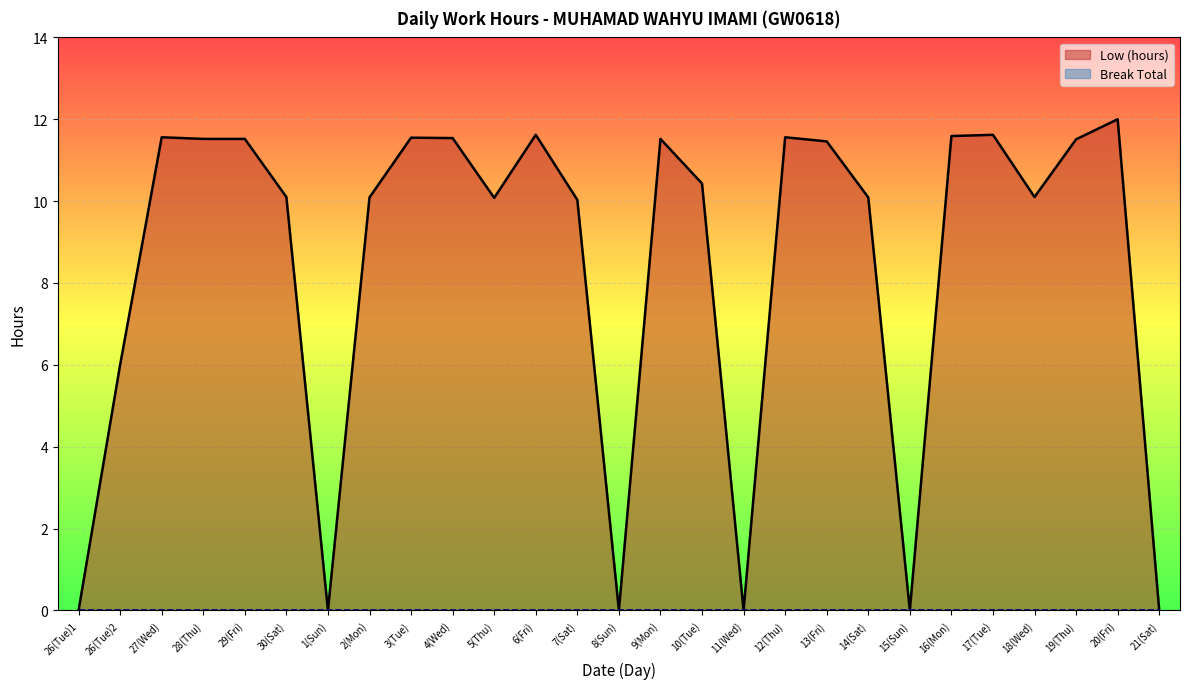

True or false: the data has more than 2 interior local peaks.

True